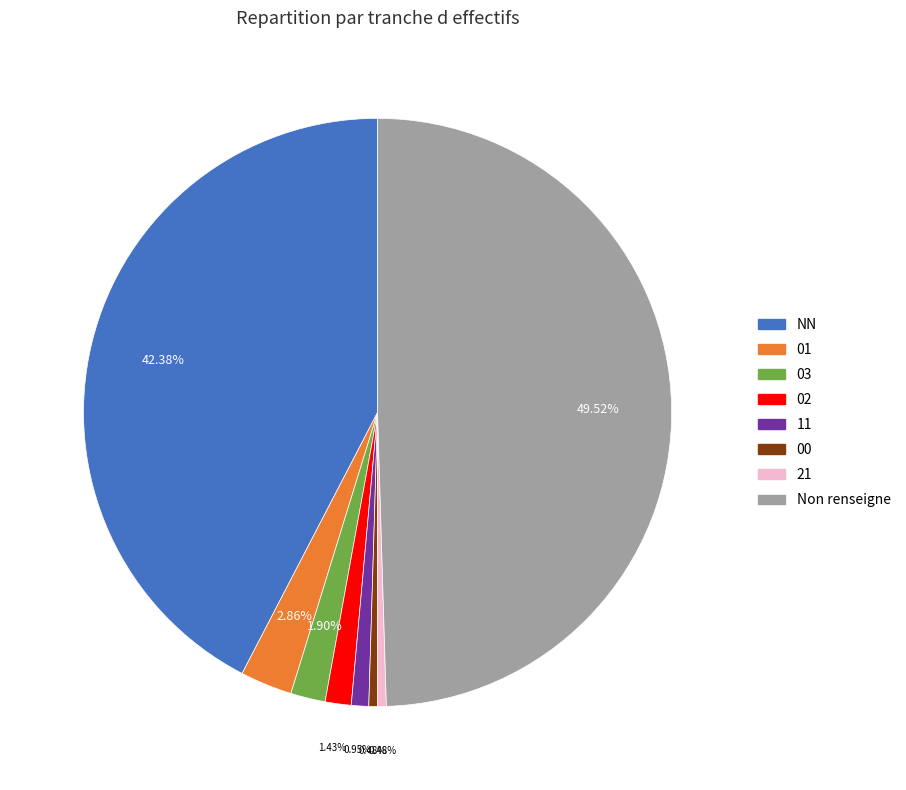

Does 02 represent more than half of the total?

No